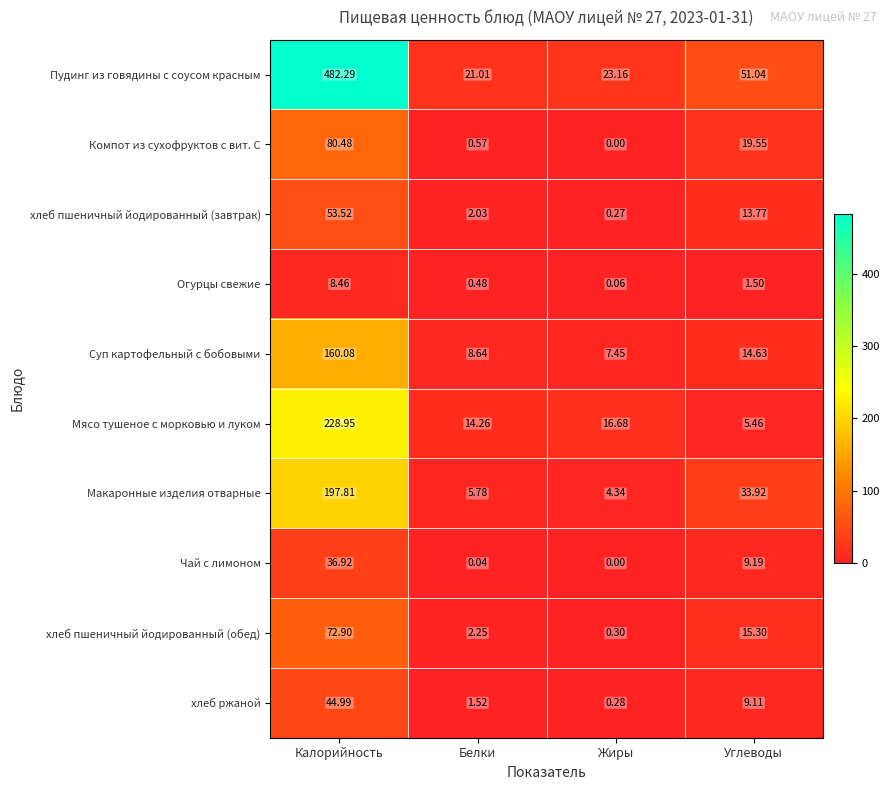

At which category is the sum across all series the highest?

Калорийность